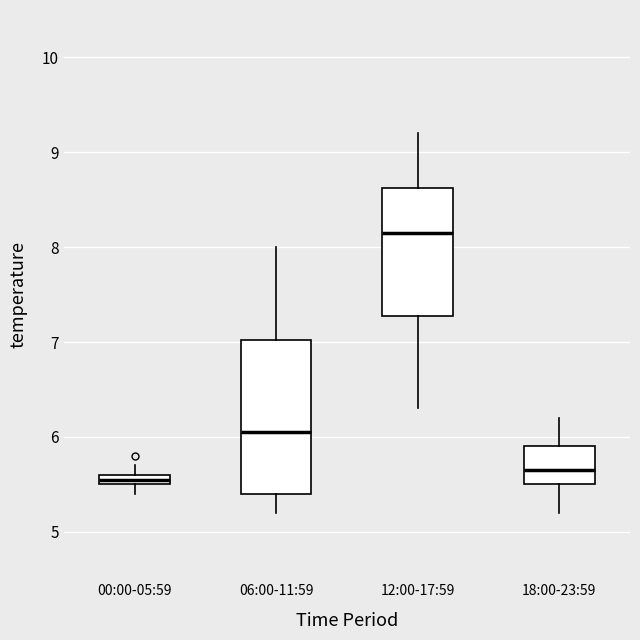

Which box has the lowest median line?

00:00-05:59